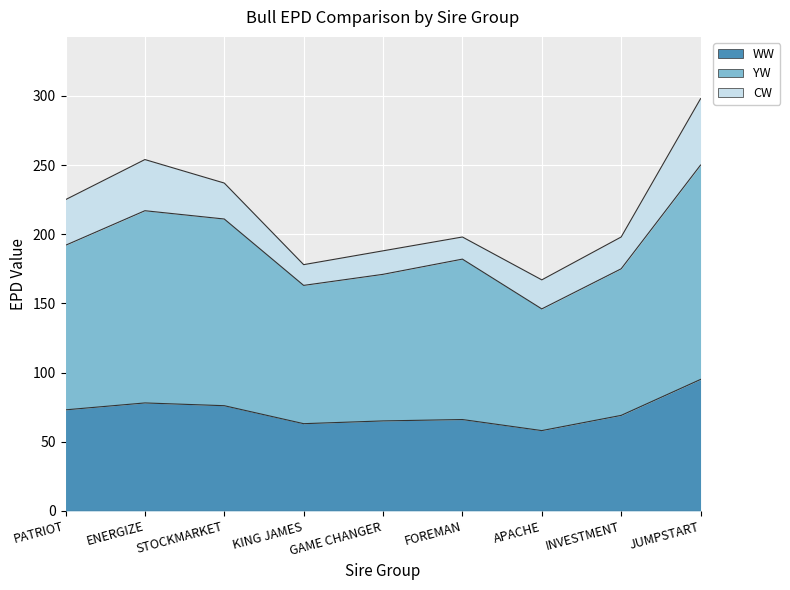

Where is the first local minimum for WW?

KING JAMES